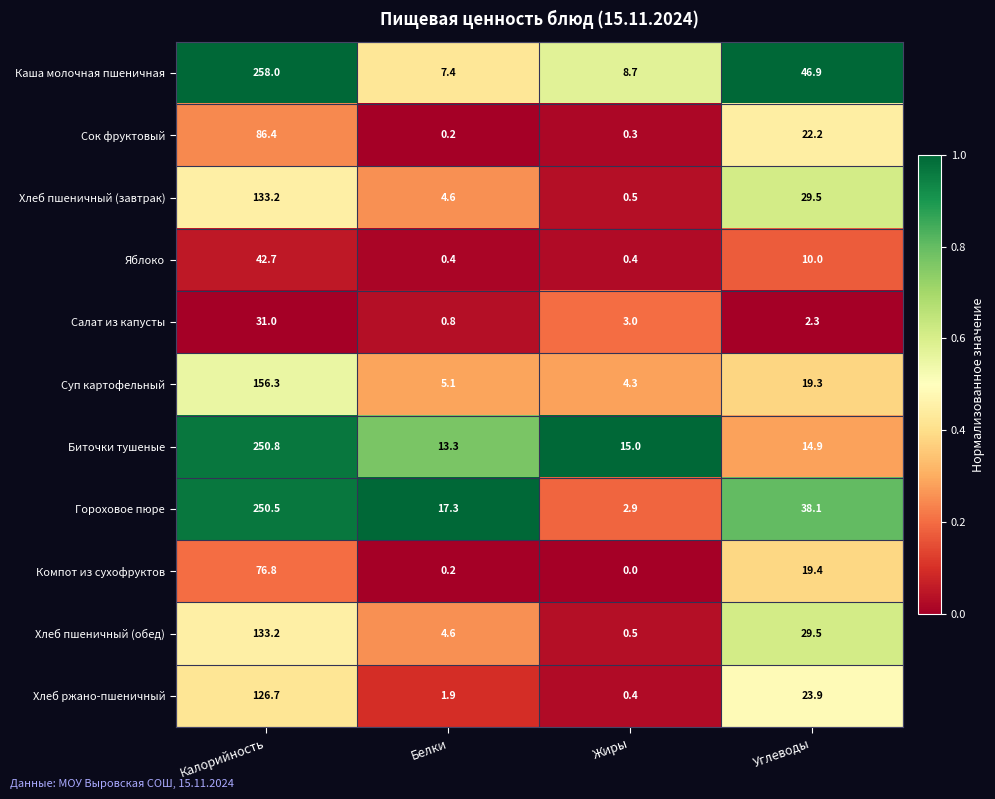

What is the difference between the highest and lowest values at Белки?

17.1